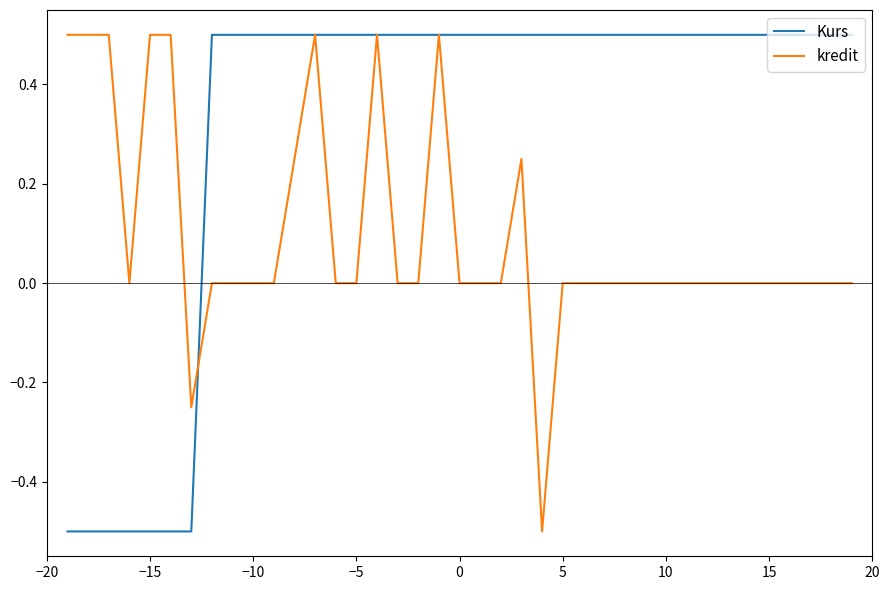

Does the chart display data point markers on the line(s)?

No